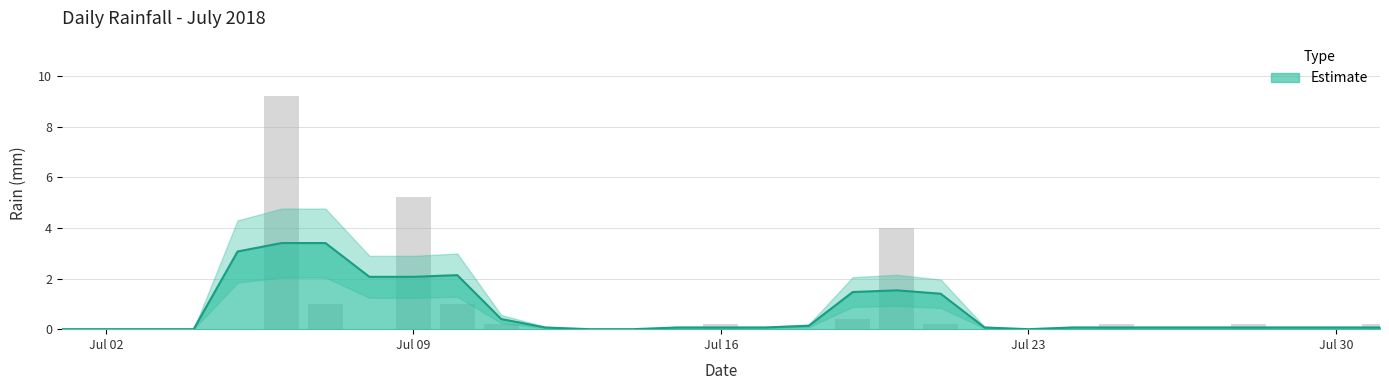

List the labels in order of value, smallest first.

2018-07-01, 2018-07-02, 2018-07-03, 2018-07-04, 2018-07-05, 2018-07-08, 2018-07-12, 2018-07-13, 2018-07-14, 2018-07-15, 2018-07-17, 2018-07-18, 2018-07-22, 2018-07-23, 2018-07-24, 2018-07-26, 2018-07-27, 2018-07-29, 2018-07-30, 2018-07-11, 2018-07-16, 2018-07-21, 2018-07-25, 2018-07-28, 2018-07-31, 2018-07-19, 2018-07-07, 2018-07-10, 2018-07-20, 2018-07-09, 2018-07-06